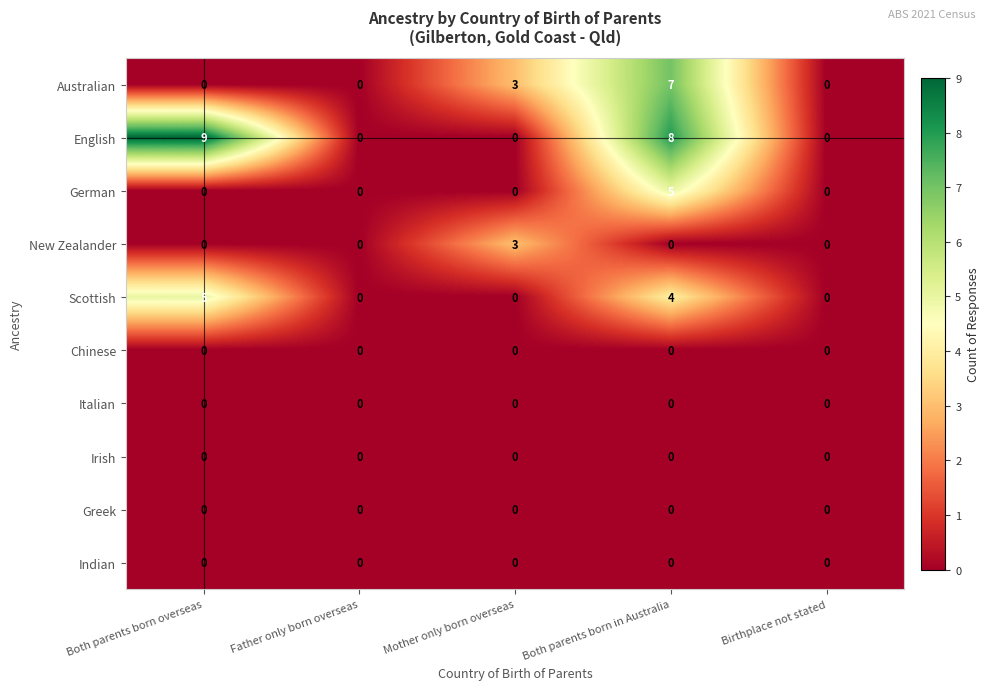

The value of Irish at Father only born overseas is 0. True or false?

True